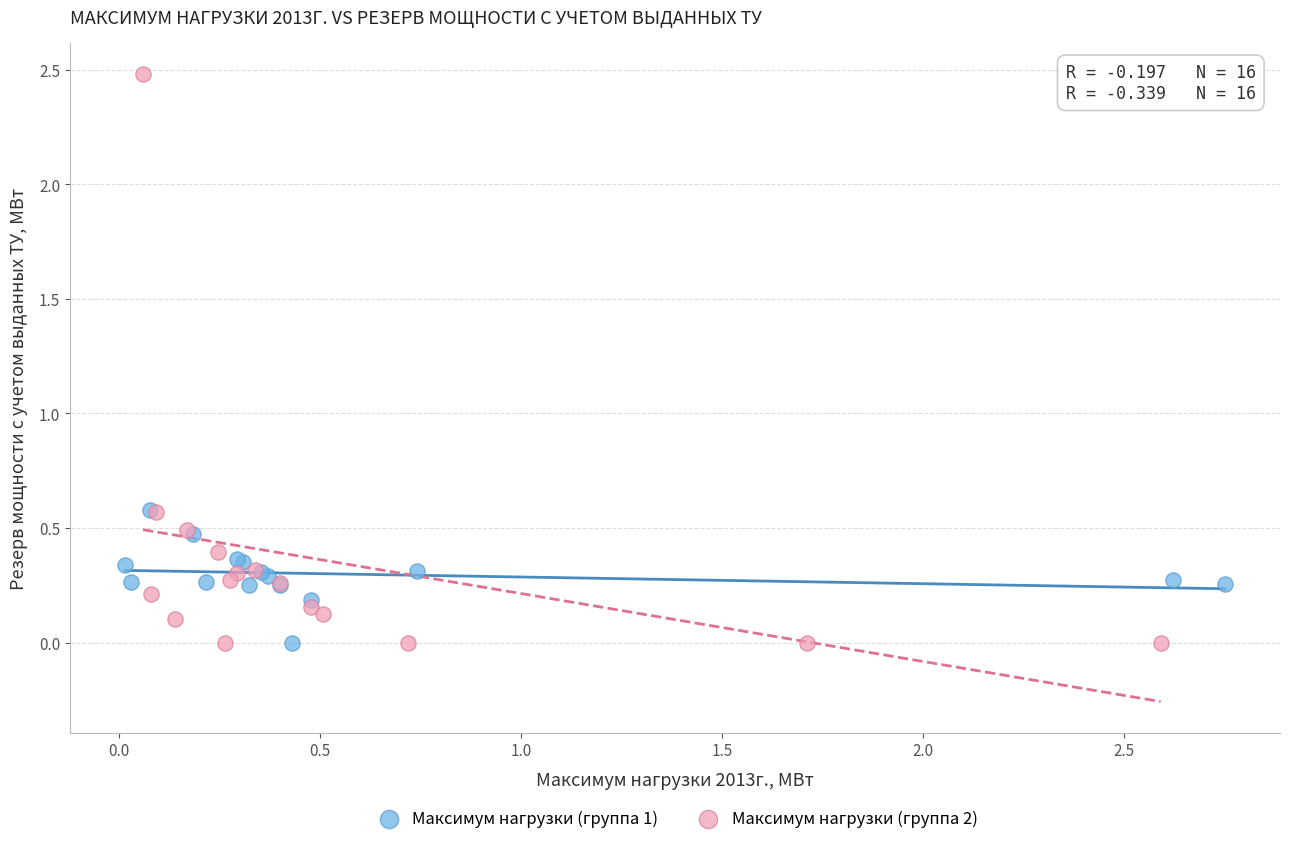

Which series has the largest Y range (max minus min)?

Максимум нагрузки (группа 2)